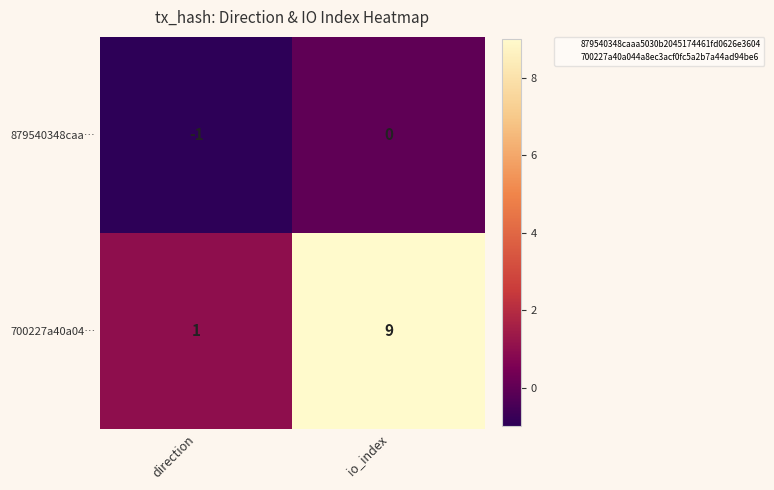

What is the difference between the maximum and minimum values in the 700227a40a04… series?

8